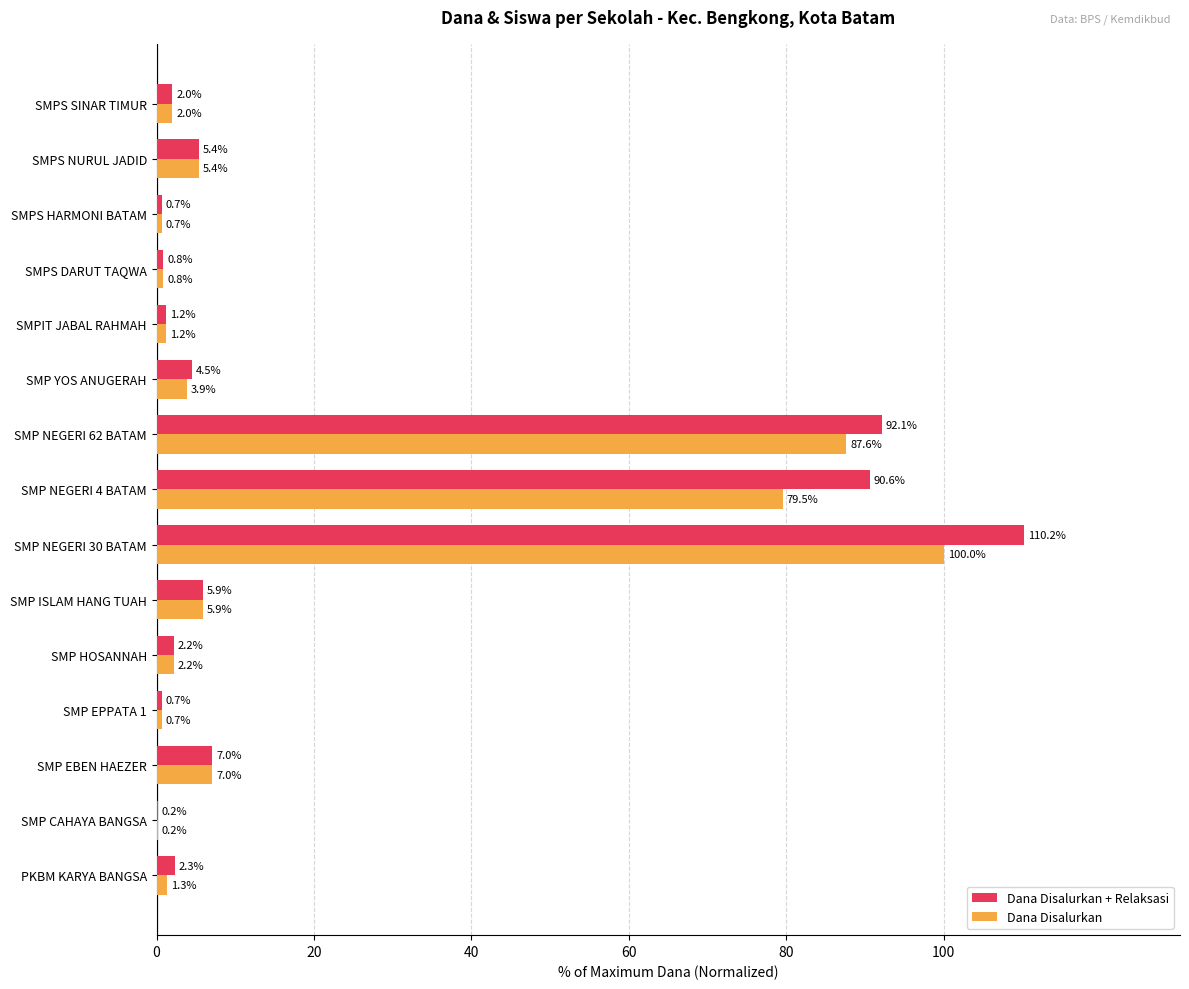

What is the sum of all Dana Disalurkan + Relaksasi values?

325.8